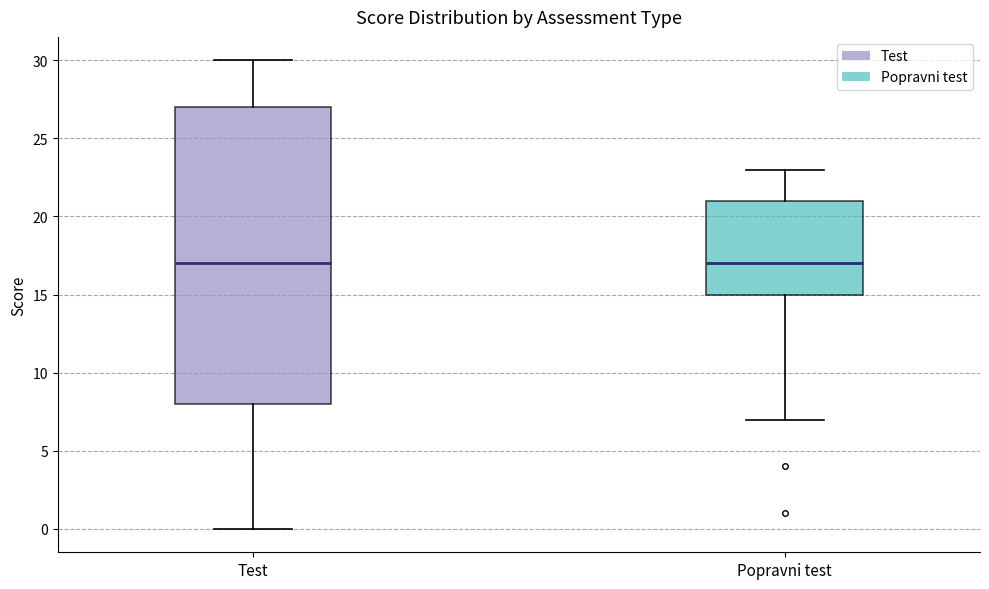

Reading left to right, read every box against the y-axis: the position of its median line, the range the box covers, and the ends of its whiskers. The values are not printed on the chart, so give them approximately, as read against the axis.

Test: median 17, box 8 to 27, whiskers 0 to 30
Popravni test: median 17, box 15 to 21, whiskers 7 to 23